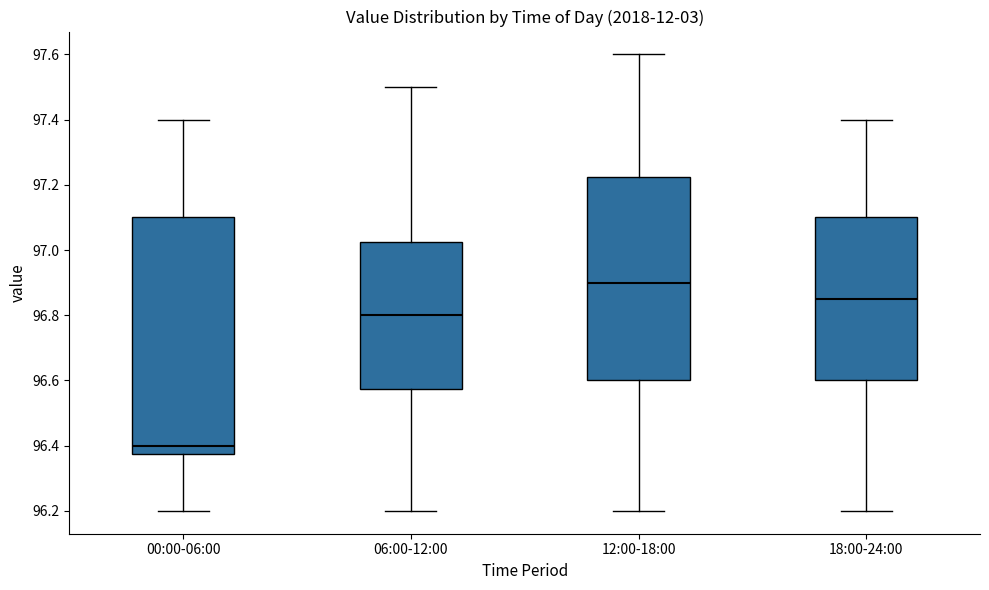

Comparing the boxes themselves (not the whiskers), which one is the tallest?

00:00-06:00